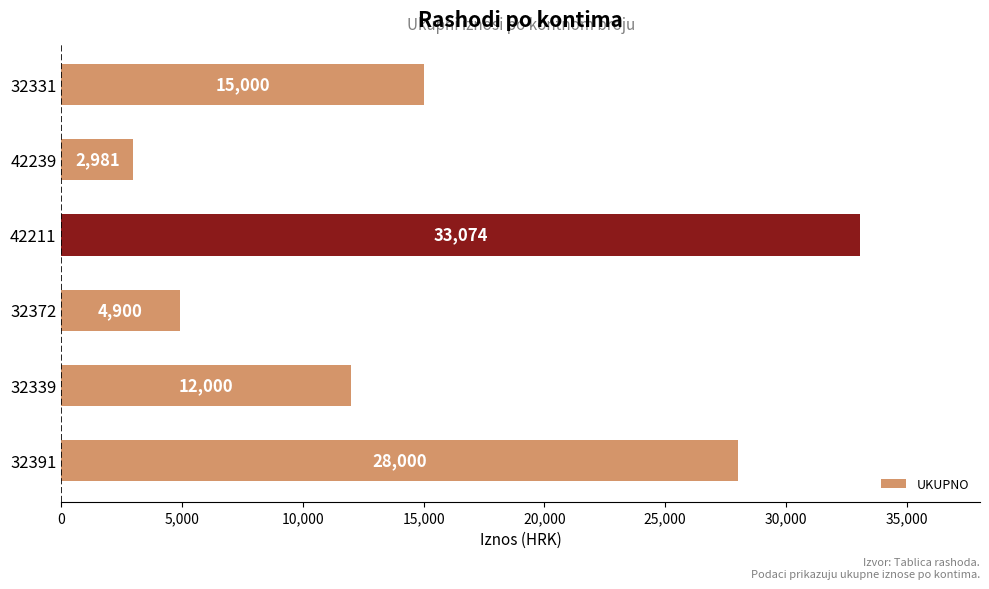

The value at 32391 is 28000. True or false?

True